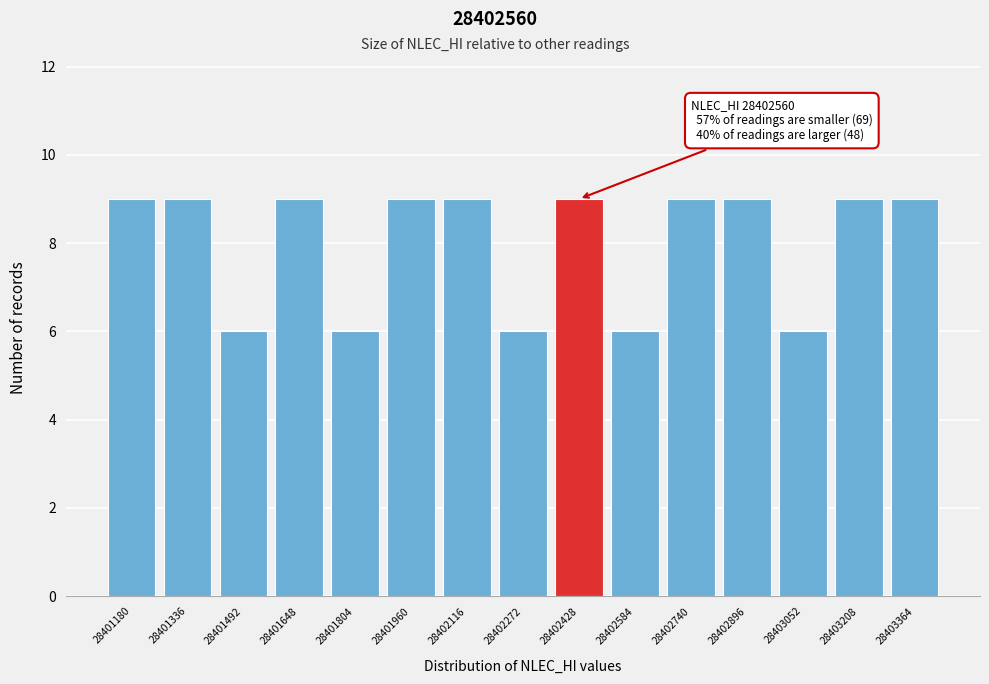

Reading left to right, extract all data points from this chart.

9	9	6	9	6	9	9	6	9	6	9	9	6	9	9